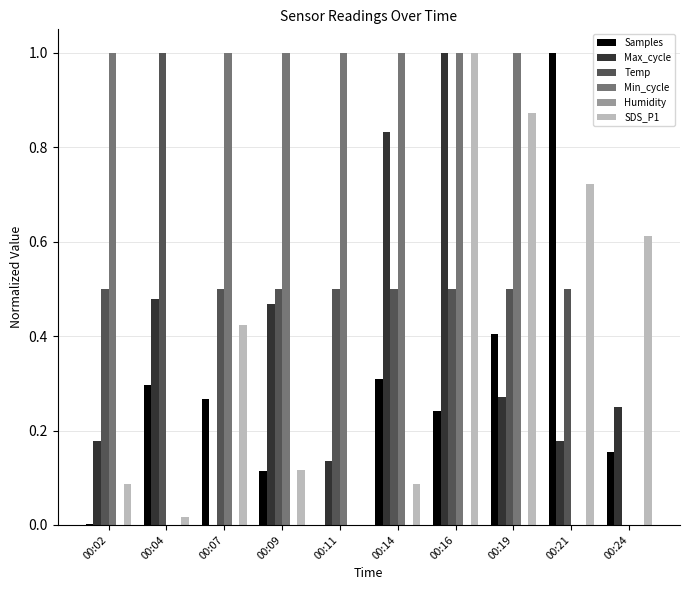

What is the highest value of the Samples series?

1.0